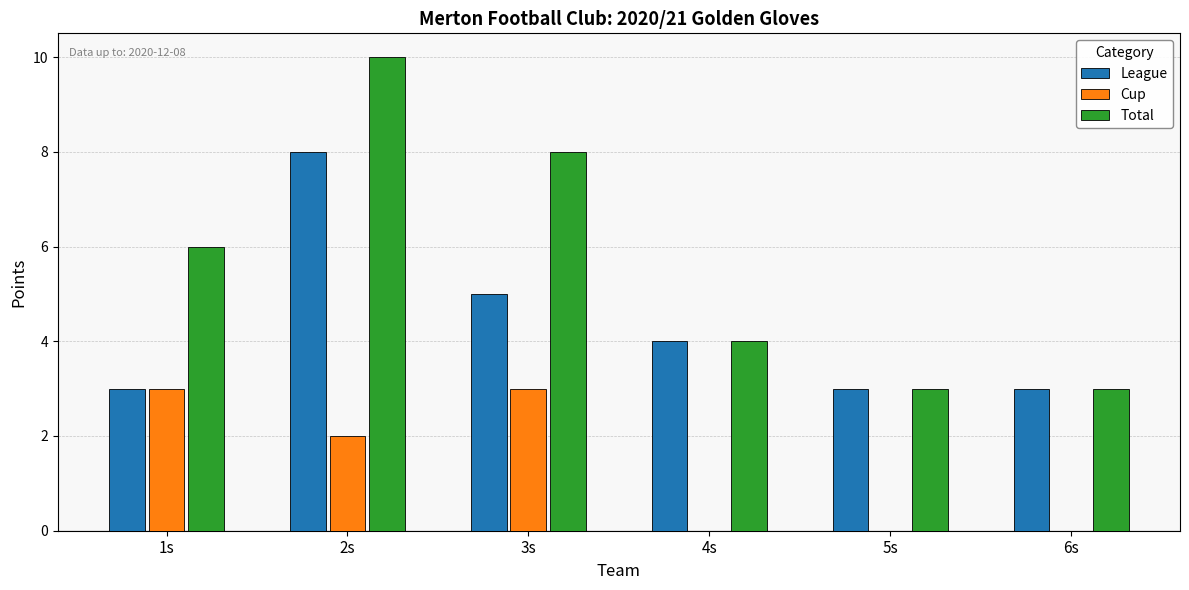

What is the sum of all League values?

26